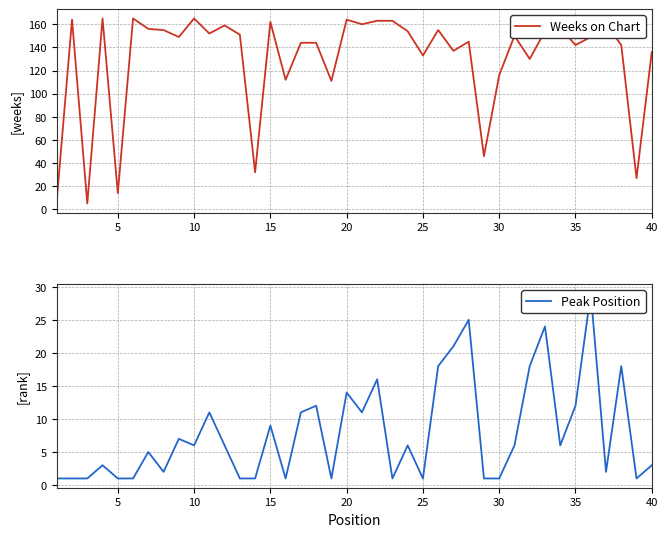

What is the maximum value for Weeks on Chart?

165